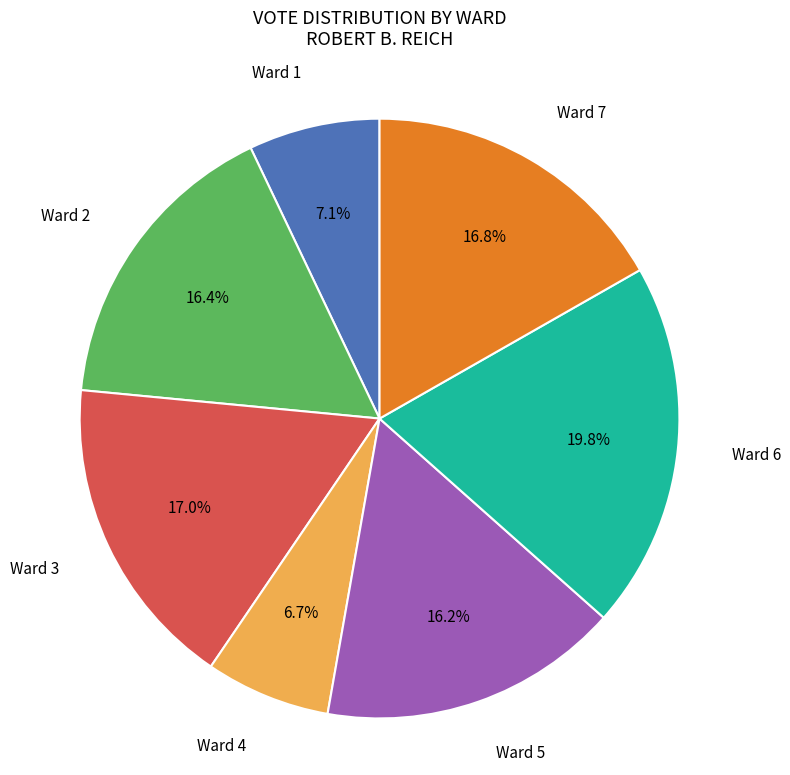

Does Ward 4 account for over 50% of the chart?

No